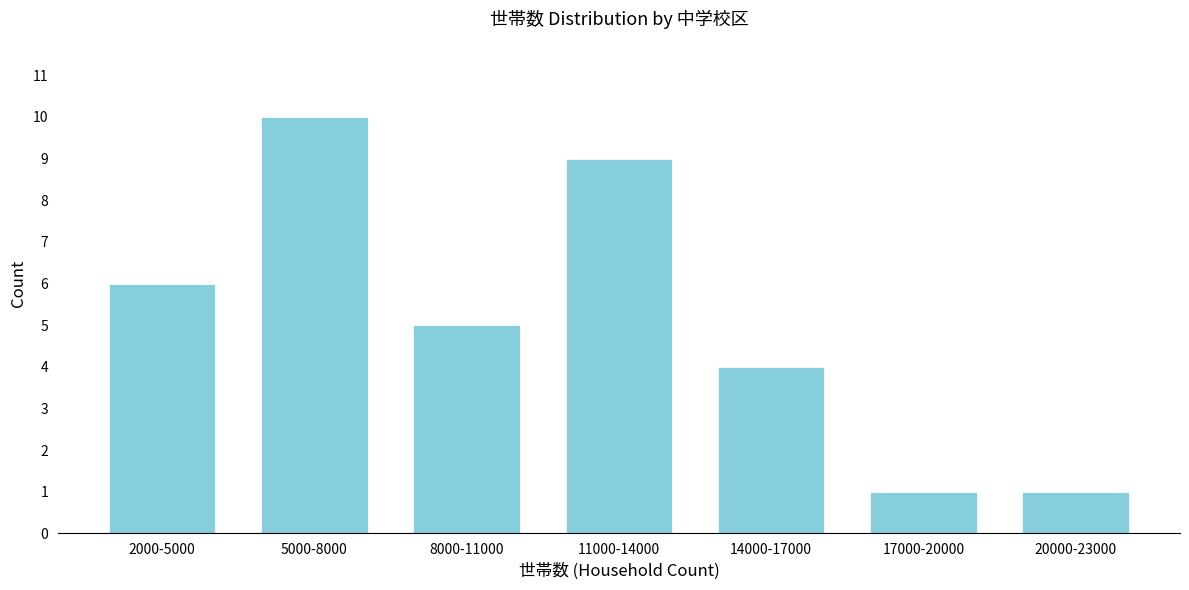

Reading right to left, transcribe all the data shown in this chart.

20000-23000=1	17000-20000=1	14000-17000=4	11000-14000=9	8000-11000=5	5000-8000=10	2000-5000=6